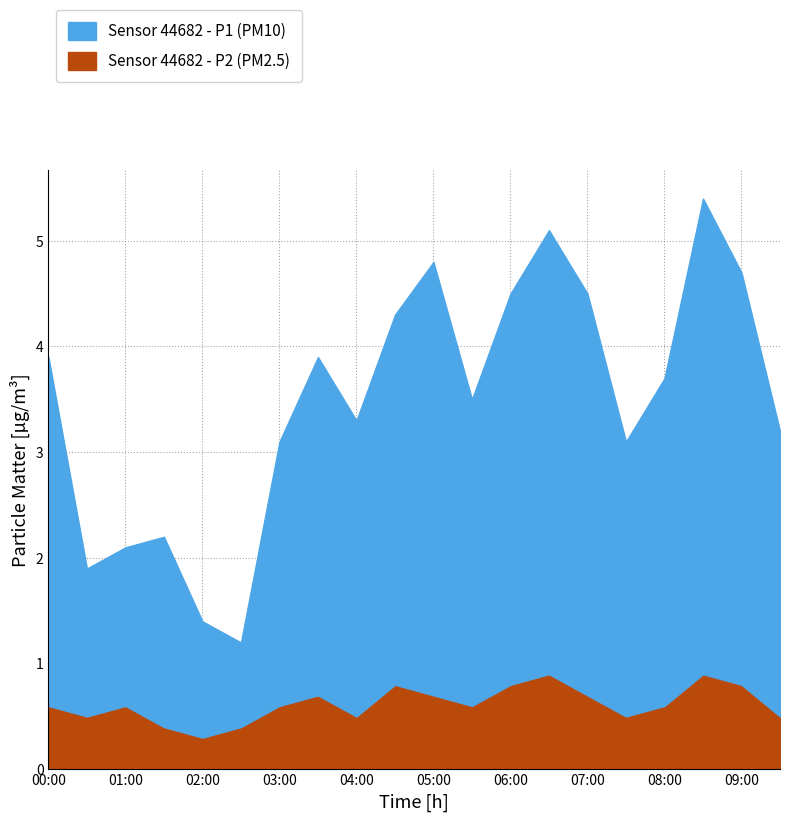

How many distinct data groups are displayed?

2